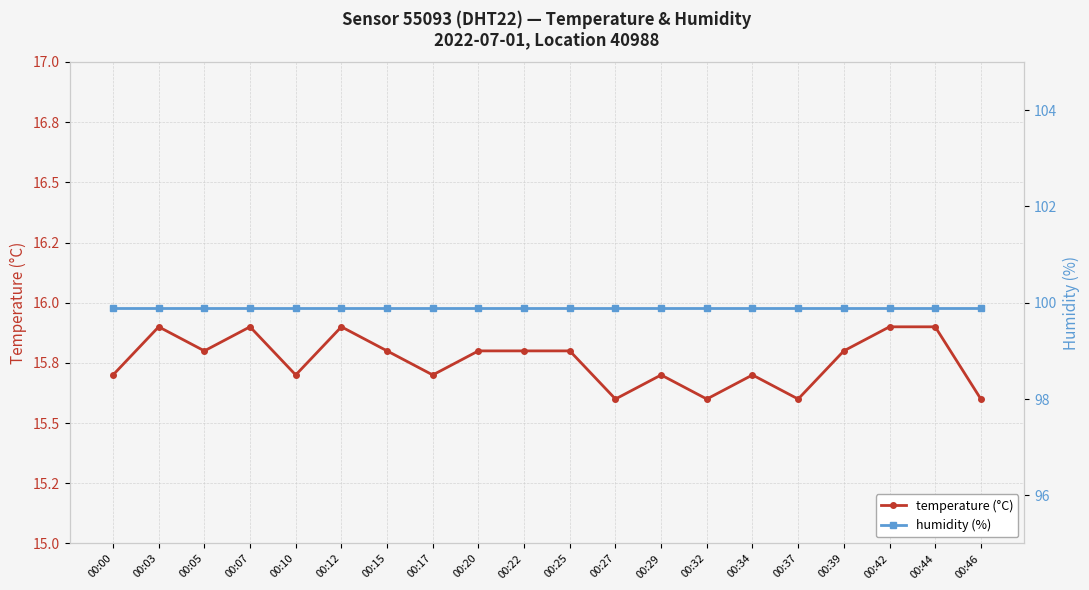

Rank the series by their average value, from lowest to highest.

temperature (°C), humidity (%)